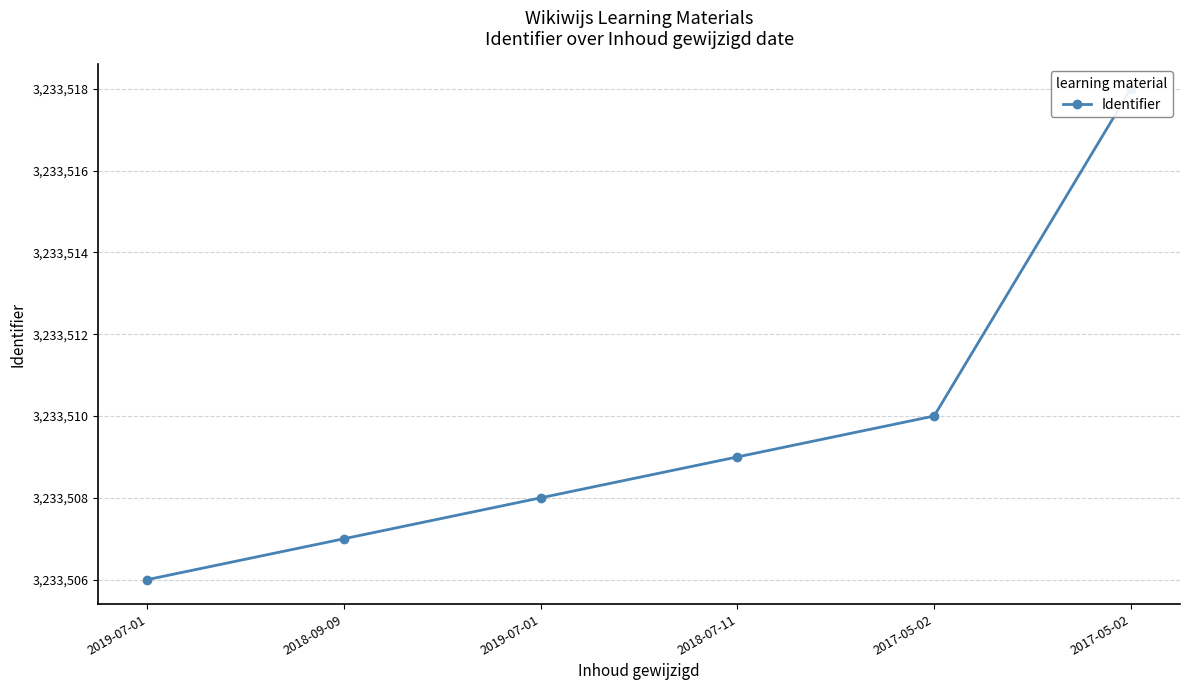

Does the chart have visible grid lines?

Yes